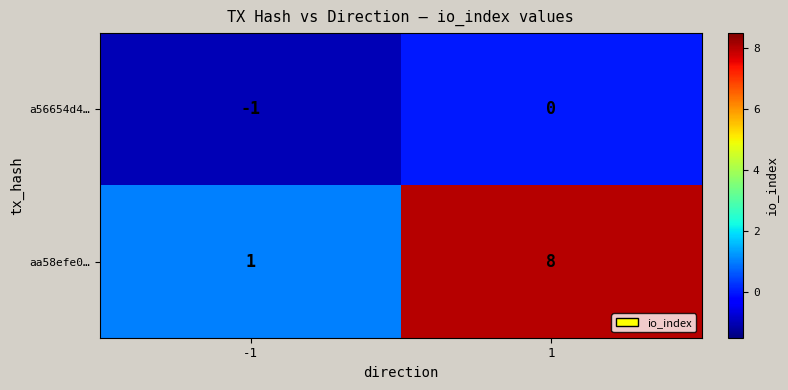

The value of aa58efe0… at -1 is 0. True or false?

False